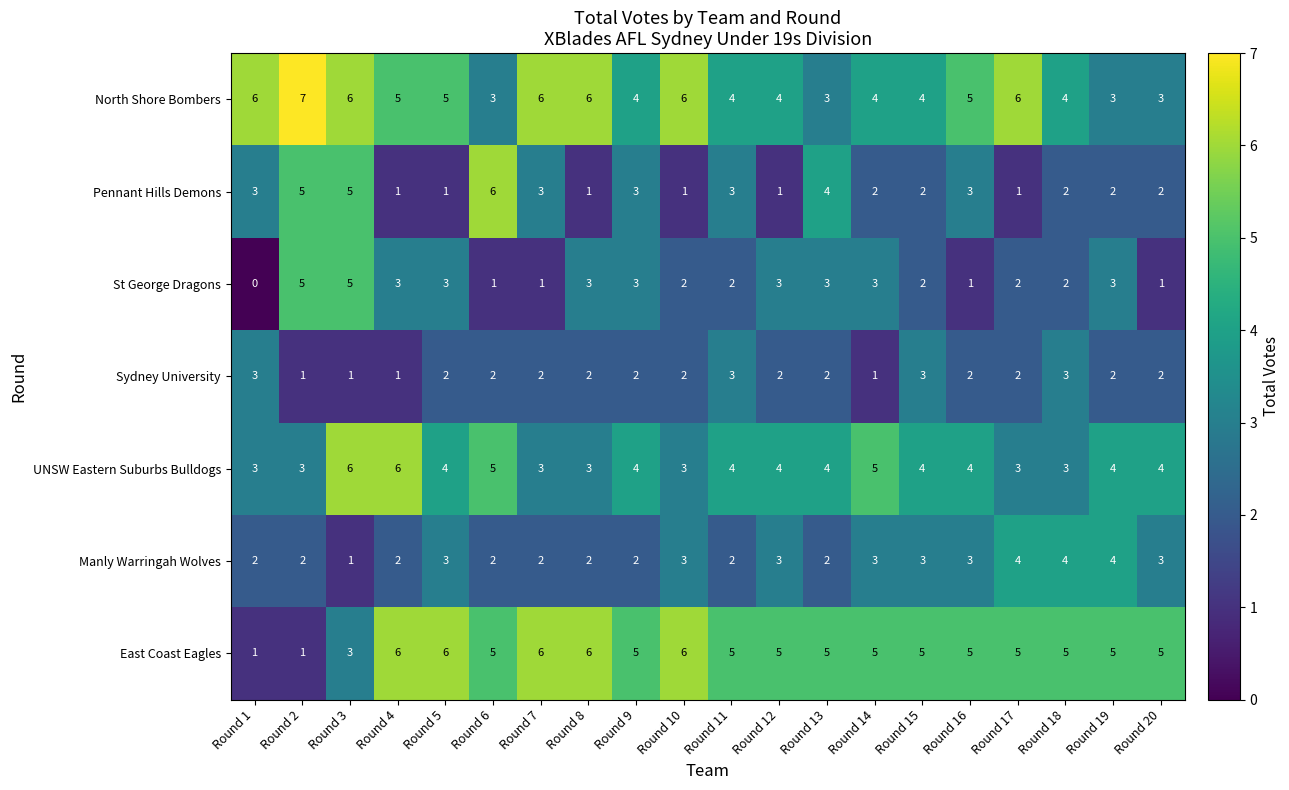

What is the maximum value shown in the chart?

7